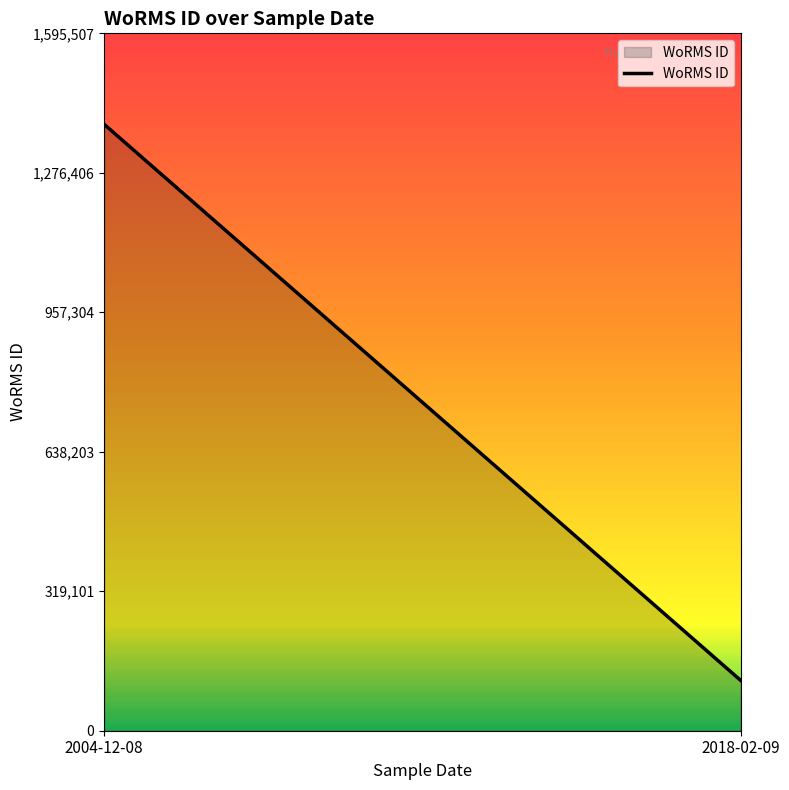

Which category has the lowest value across all series?

2018-02-09